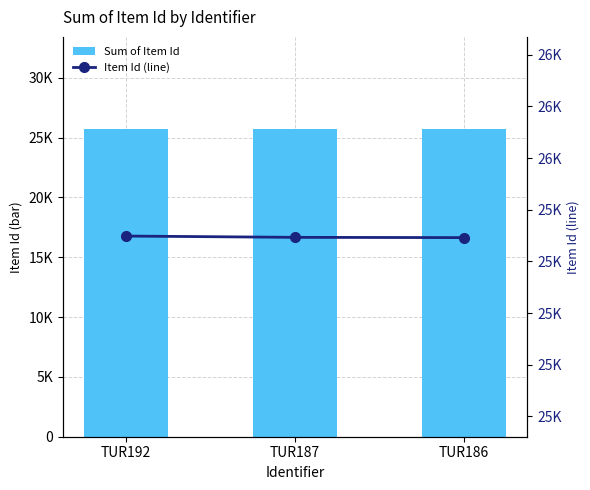

Where does the Item Id (line) series first go above 25693?

TUR192